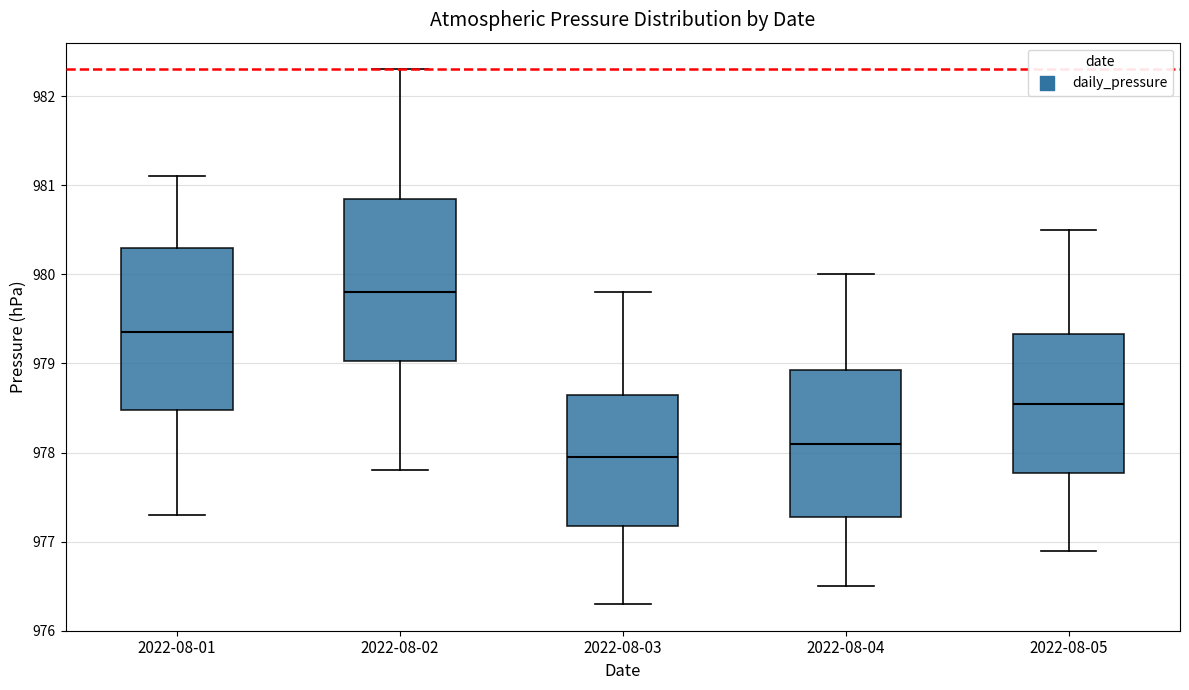

Reading left to right, transcribe this box plot: for each box, give where its median line is, the range the box spans, and where its two whiskers end, as read against the y-axis. The values are not printed on the chart, so give them approximately, as read against the axis.

2022-08-01: median 979.4, box 978.5 to 980.3, whiskers 977.3 to 981.1
2022-08-02: median 979.8, box 979.0 to 980.9, whiskers 977.8 to 982.3
2022-08-03: median 978.0, box 977.2 to 978.7, whiskers 976.3 to 979.8
2022-08-04: median 978.1, box 977.3 to 978.9, whiskers 976.5 to 980.0
2022-08-05: median 978.6, box 977.8 to 979.3, whiskers 976.9 to 980.5